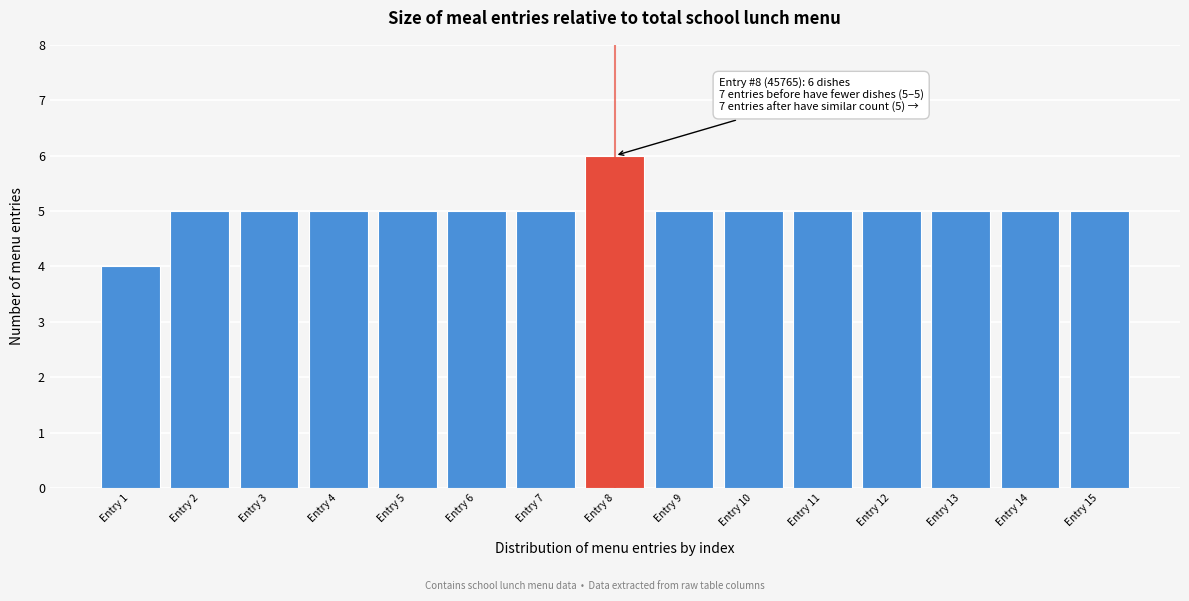

Reading left to right, transcribe all the data shown in this chart.

Entry 1=4	Entry 2=5	Entry 3=5	Entry 4=5	Entry 5=5	Entry 6=5	Entry 7=5	Entry 8=6	Entry 9=5	Entry 10=5	Entry 11=5	Entry 12=5	Entry 13=5	Entry 14=5	Entry 15=5